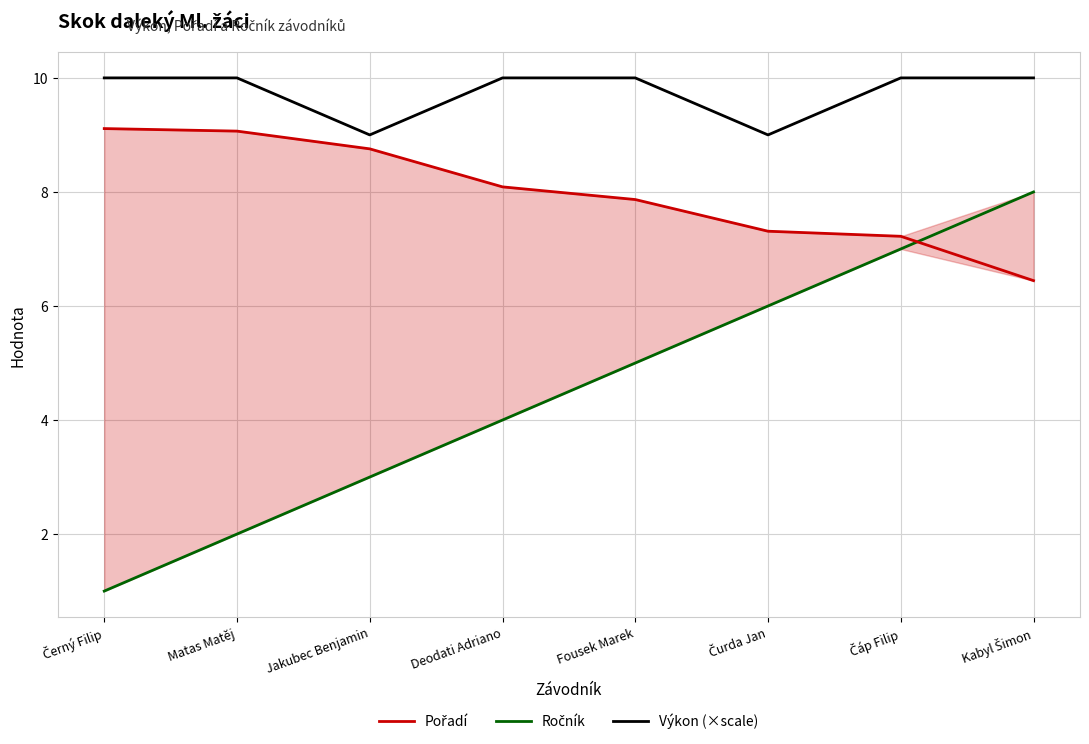

What are all the series names shown in the legend?

Pořadí, Ročník, Výkon (×scale)